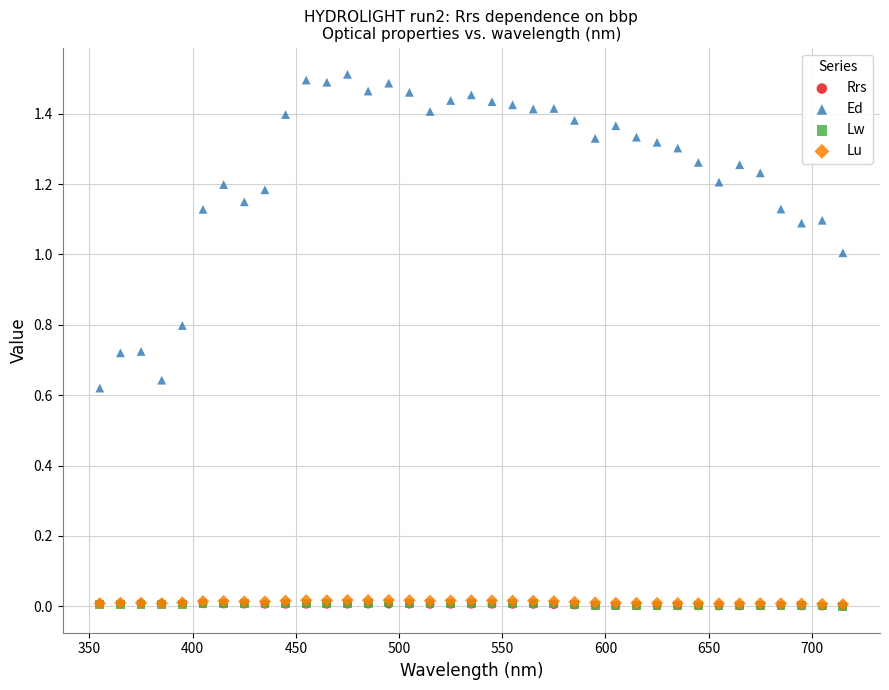

Which series reaches the maximum Y coordinate?

Ed